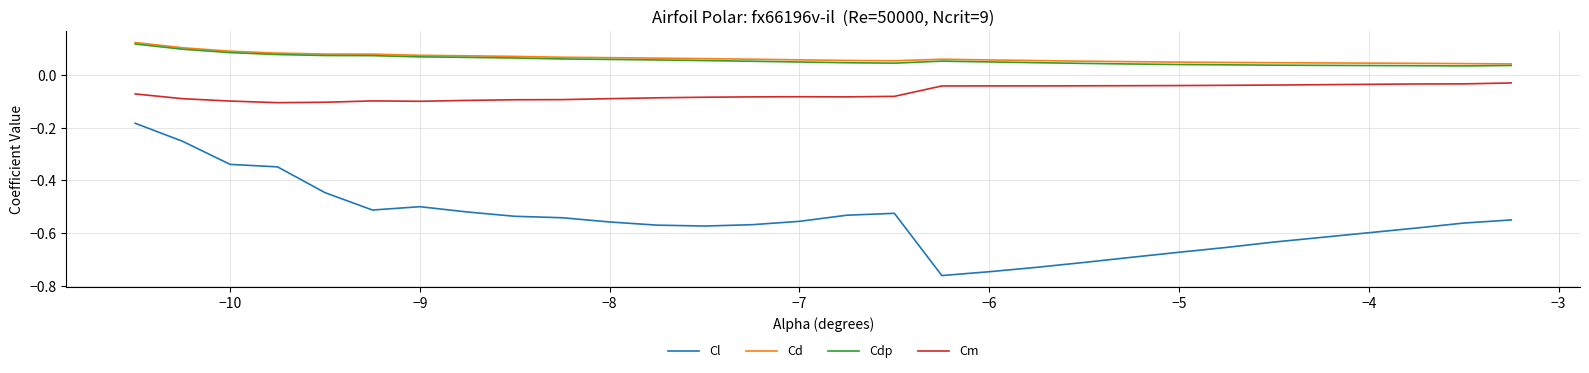

True or false: Cl and Cd cross at least once.

False